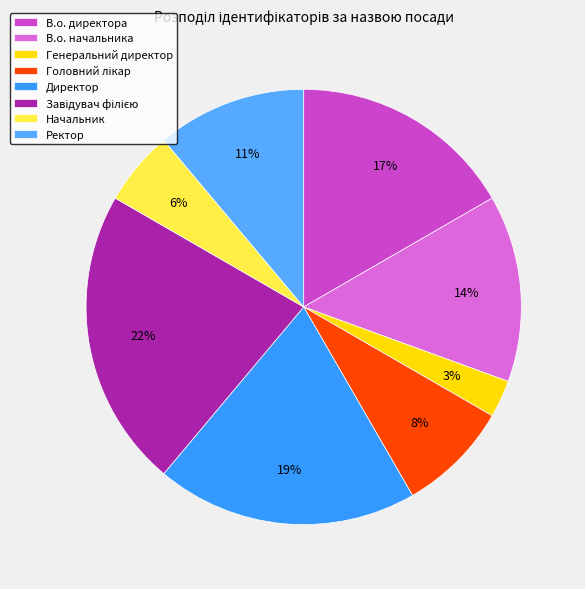

Between В.о. начальника and Генеральний директор, which is larger?

В.о. начальника